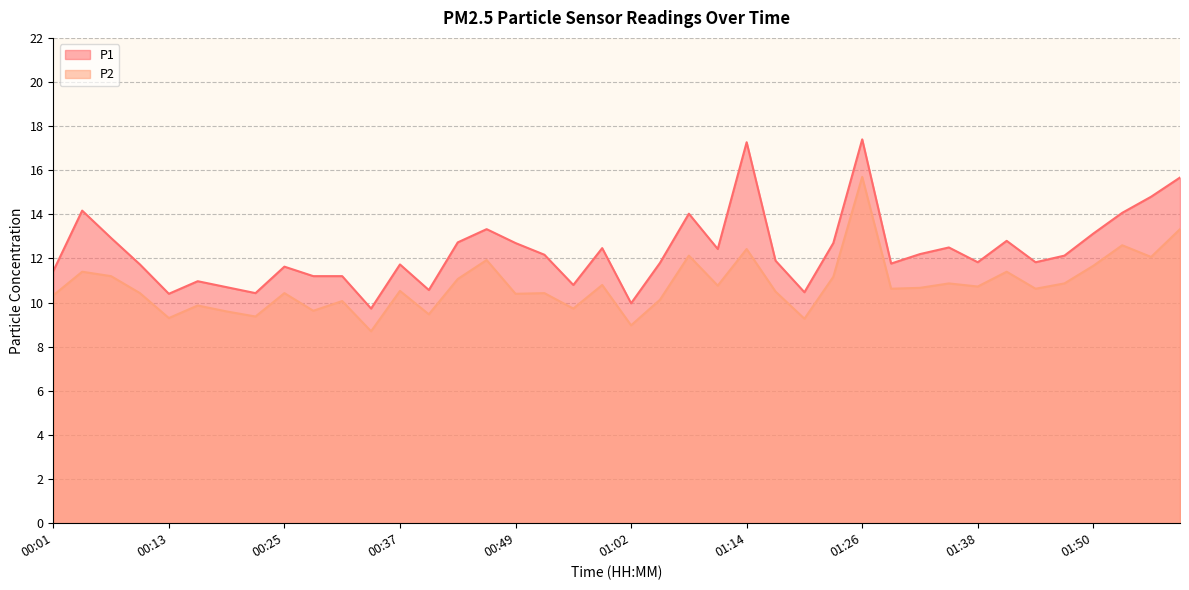

True or false: P1 and P2 cross at least once.

False